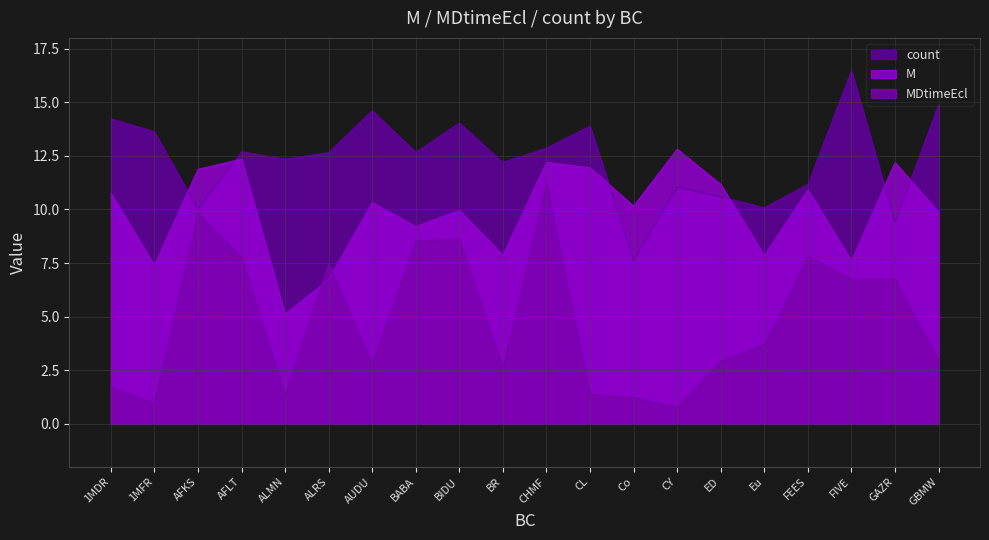

What is the average value of the count series?

12.4